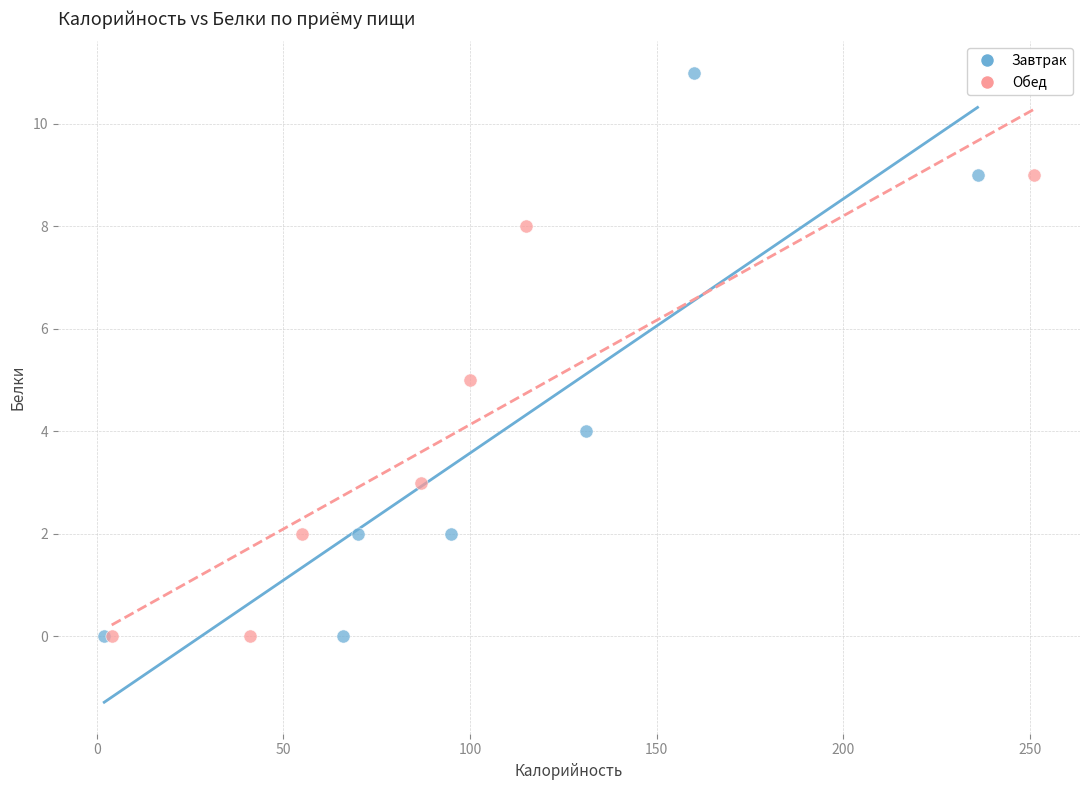

What are all the series names shown in the legend?

Завтрак, Обед